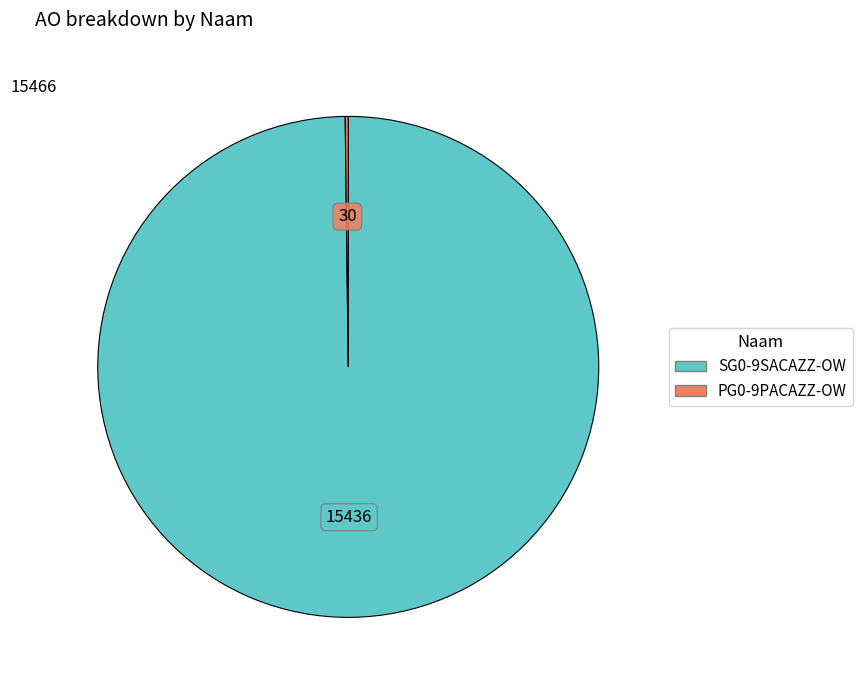

Is it true that SG0-9SACAZZ-OW is 95% of the pie?

False